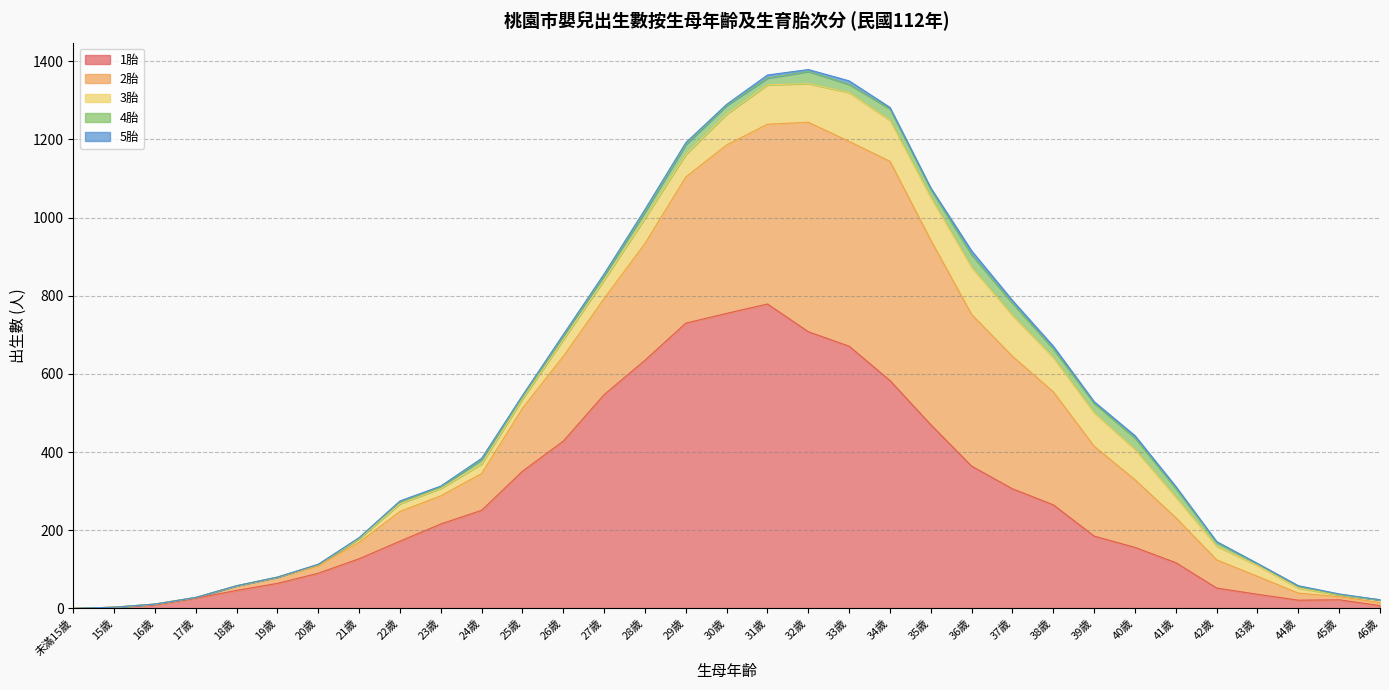

How many series are shown in this chart?

5